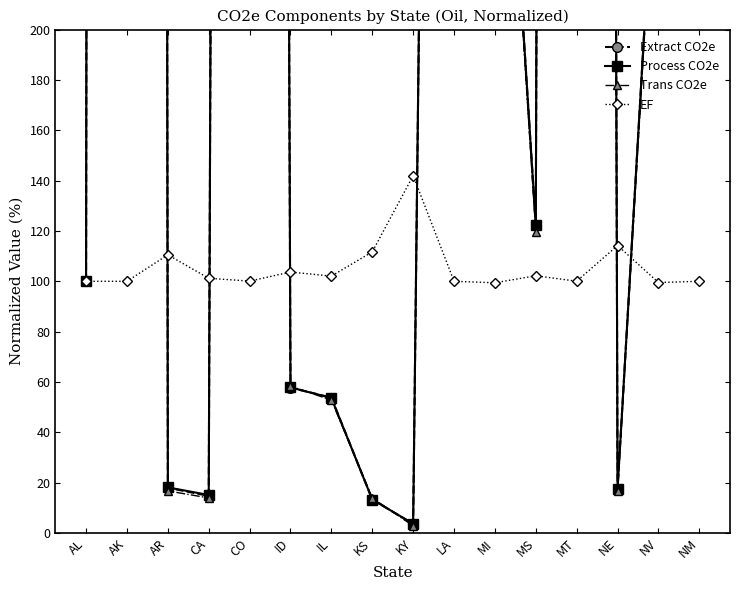

What is the approximate value of Trans CO2e at LA?

1386.1